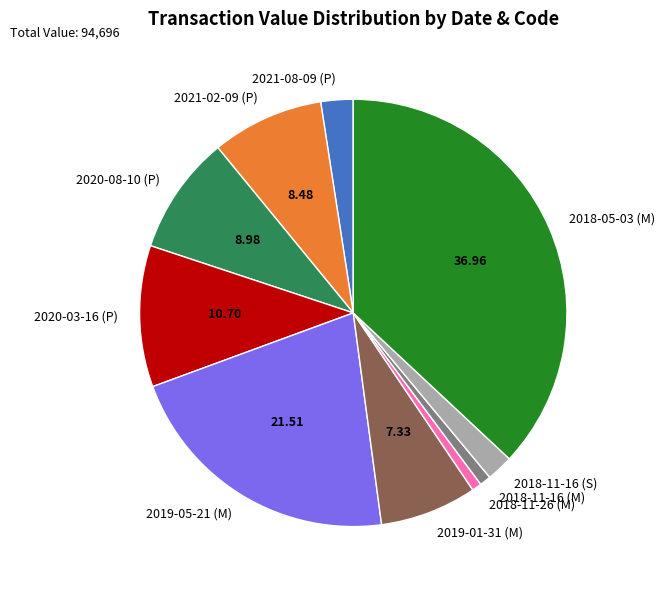

Is it true that 2018-11-16 (S) is 2% of the pie?

True